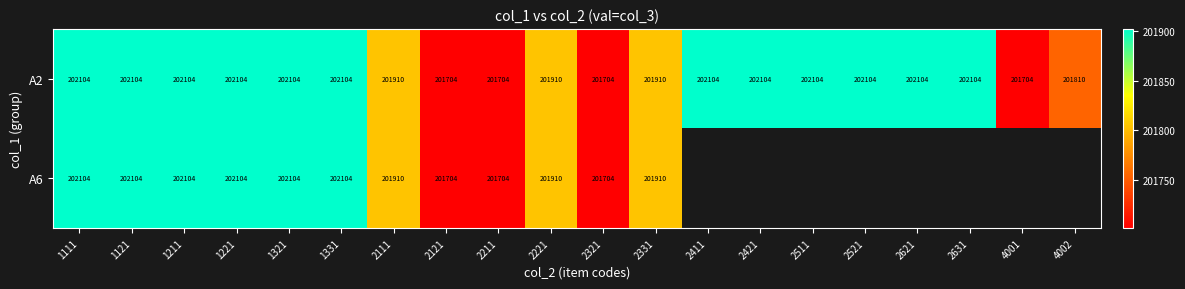

True or false: A2 has a value of 202104 at 1221.

True